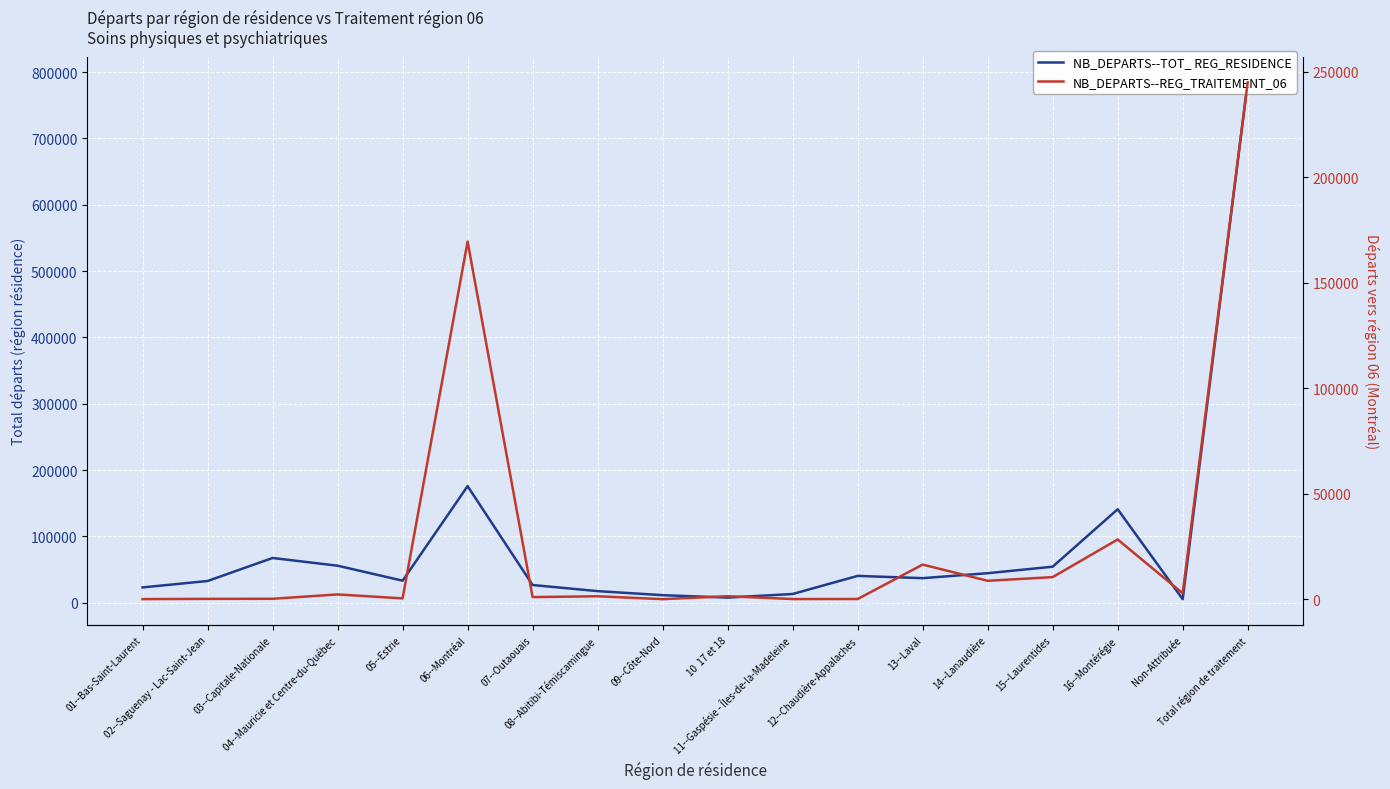

List the series in order of their peak value, lowest first.

NB_DEPARTS--REG_TRAITEMENT_06, NB_DEPARTS--TOT_ REG_RESIDENCE